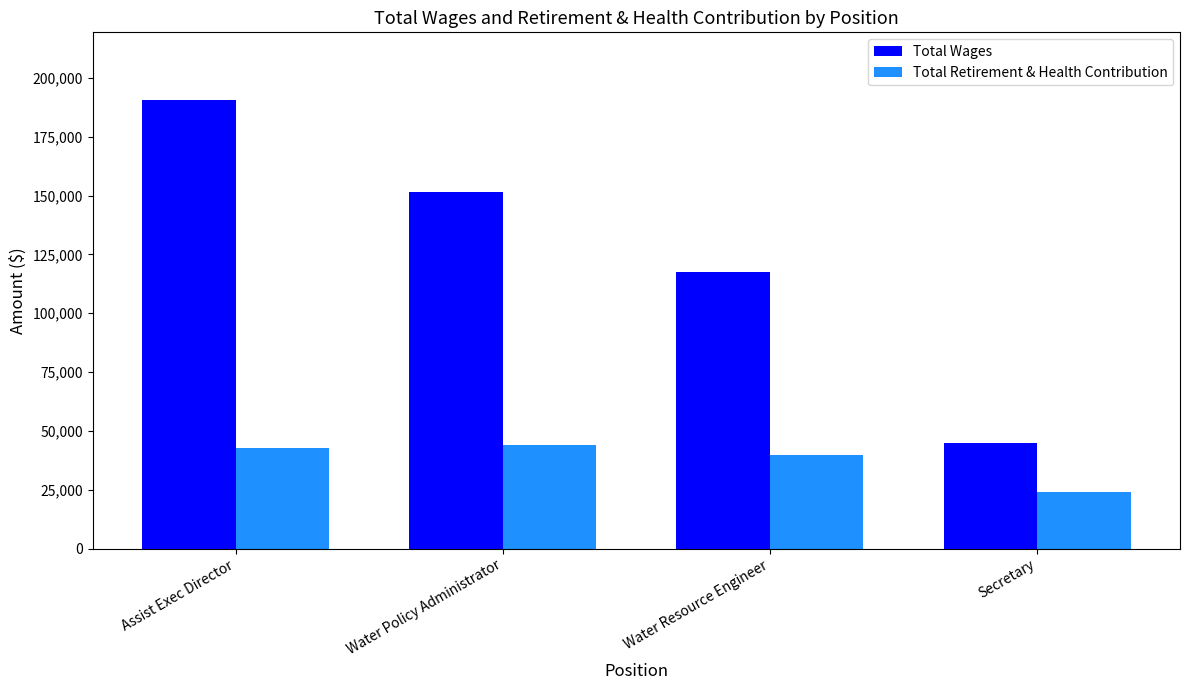

Reading left to right, extract all data points from this chart.

Total Wages: 190773	151627	117701	44724
Total Retirement & Health Contribution: 42629	44003	39596	23930